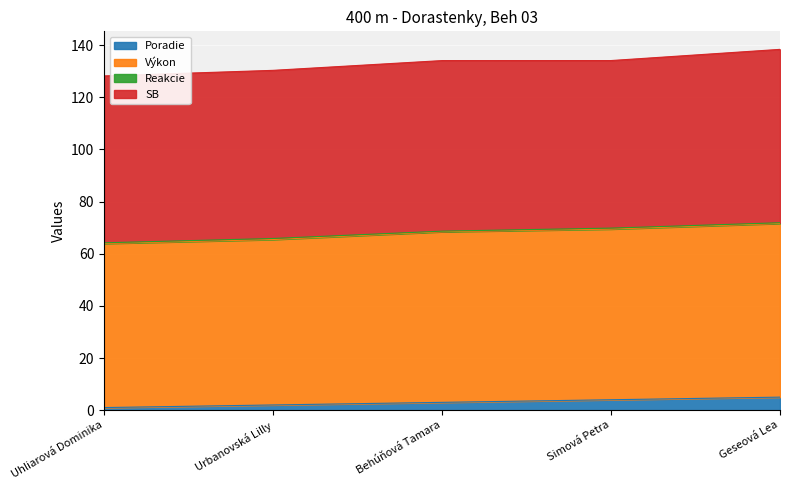

True or false: Výkon and Poradie intersect in this chart.

False